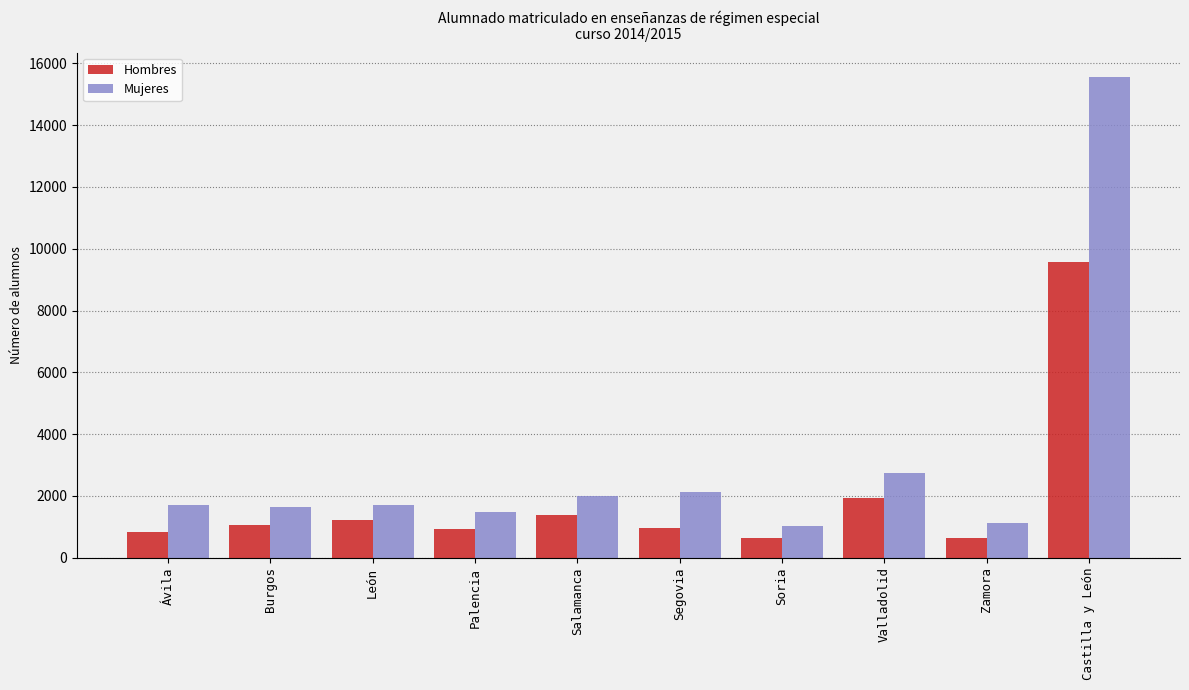

Rank the series by their average value, from highest to lowest.

Mujeres, Hombres